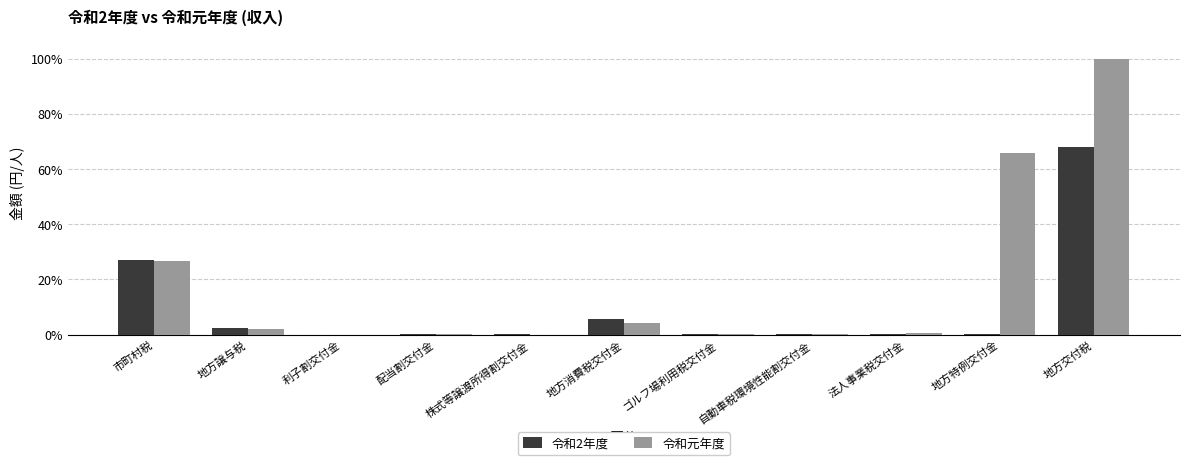

Are the bars grouped side by side (vs. stacked)?

Yes